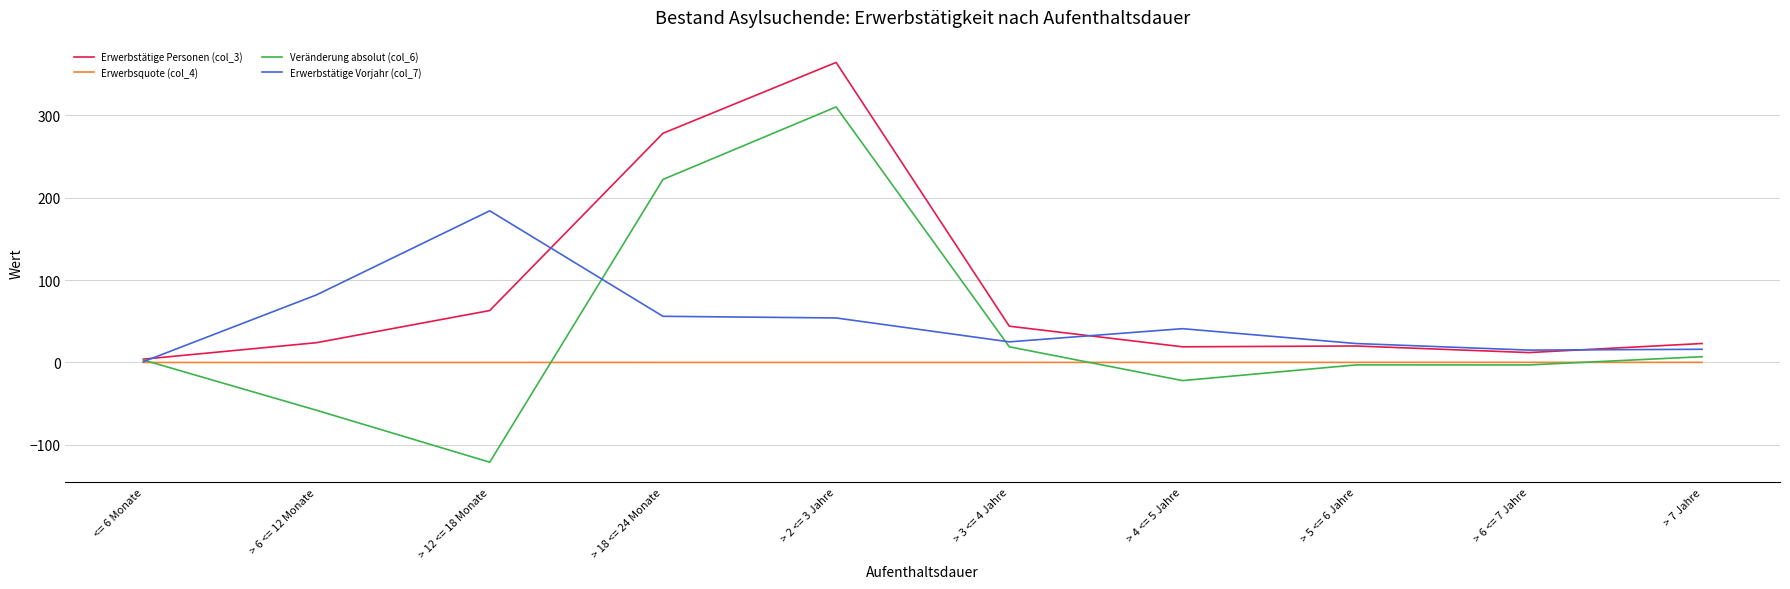

How many series are shown in this chart?

4